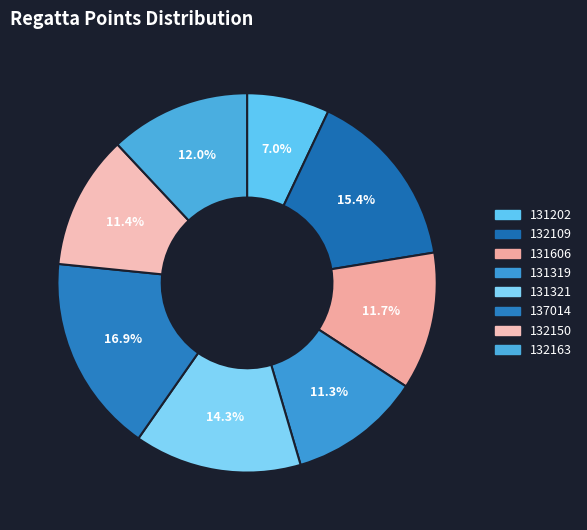

What portion of the pie excludes 131202?

93.0%